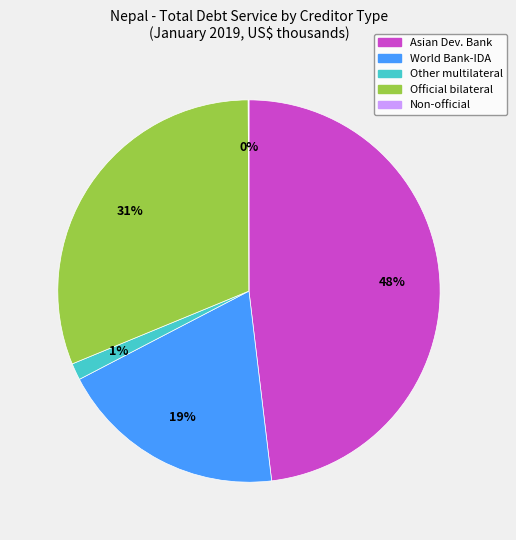

Is there a majority slice in this chart?

No